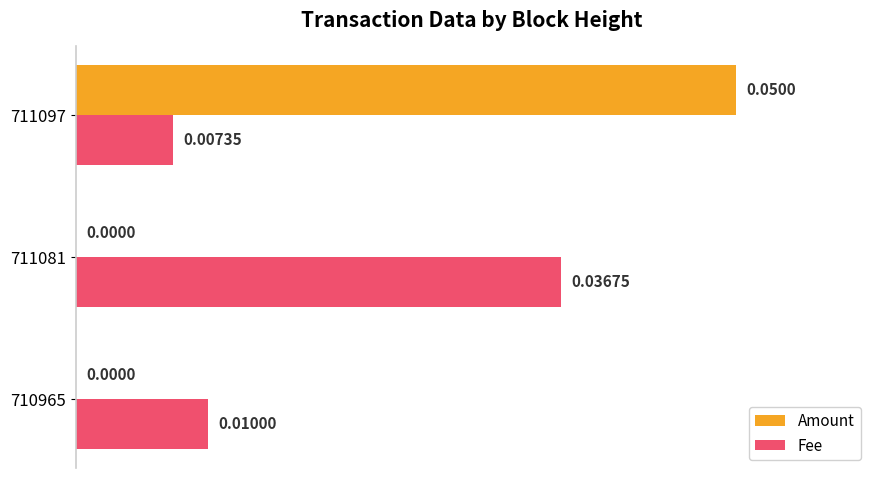

Is the value of Fee at 710965 greater than the value of Amount at 710965?

Yes